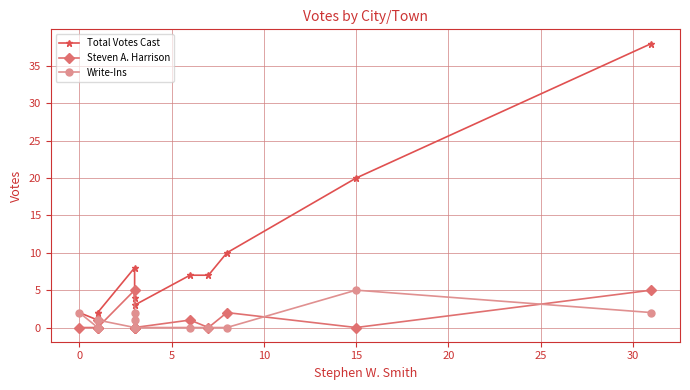

In Total Votes Cast, how many points are lower than both neighbors (excluding endpoints)?

3